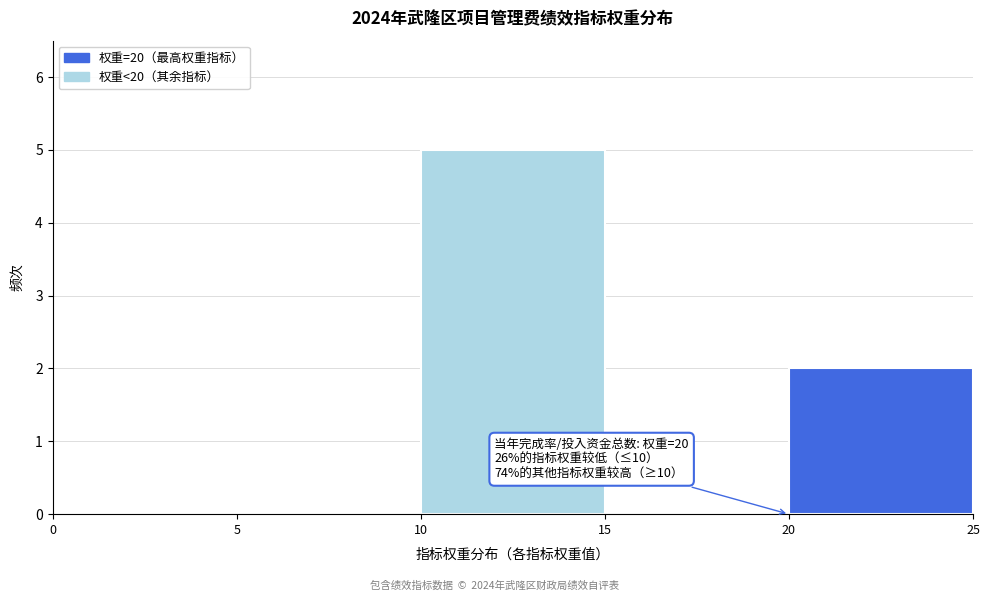

Over which range of the x-axis is the bar tallest?

10 to 15